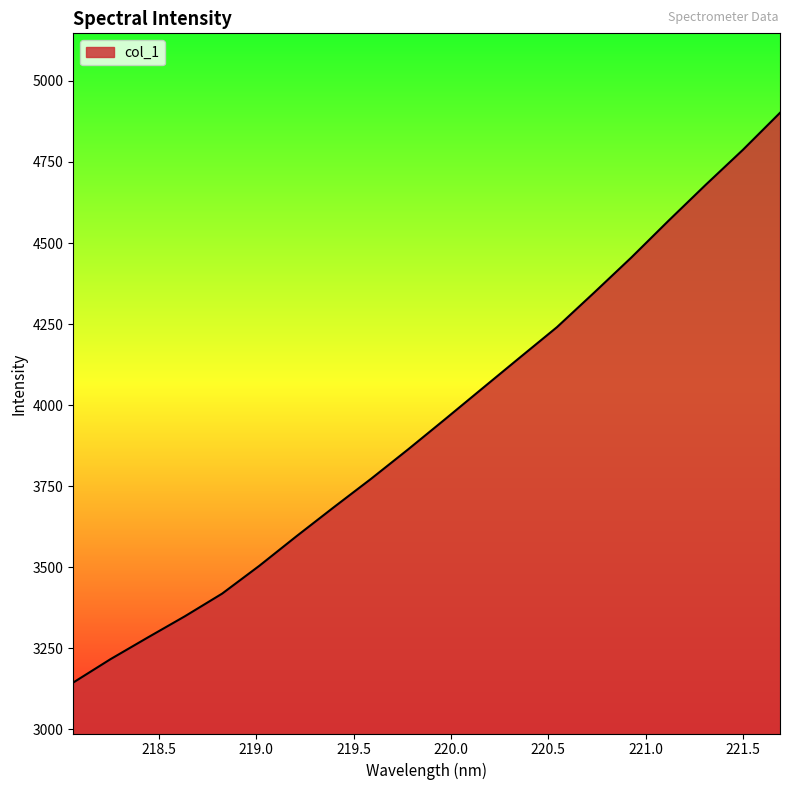

What is the minimum value shown in the chart?

3144.6